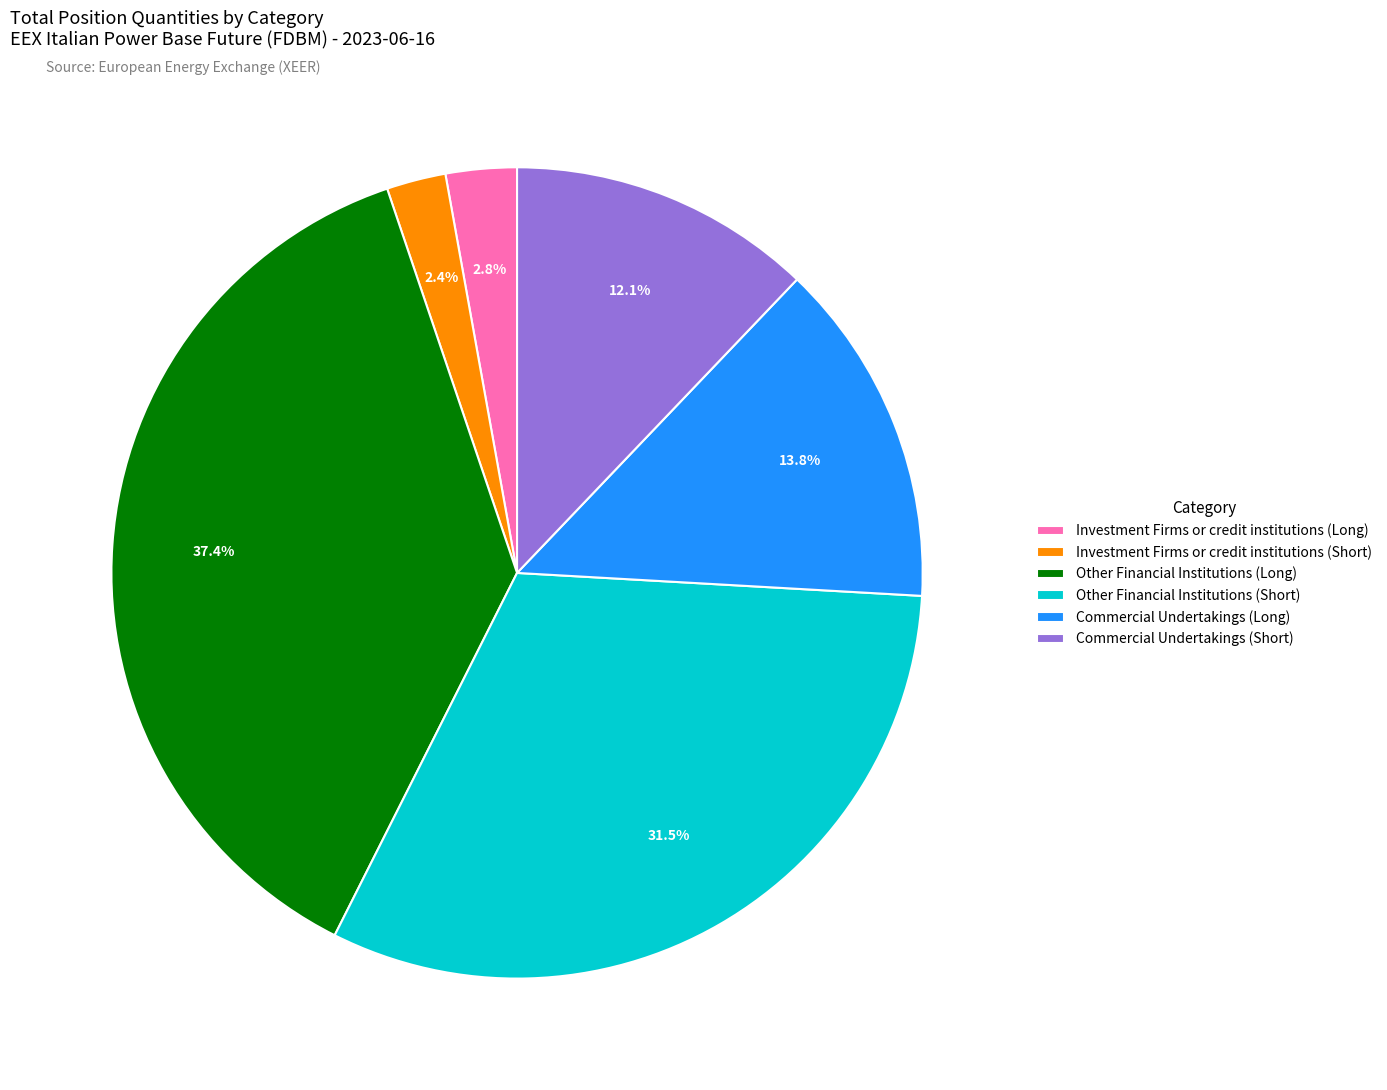

Count the number of slices in the pie.

6